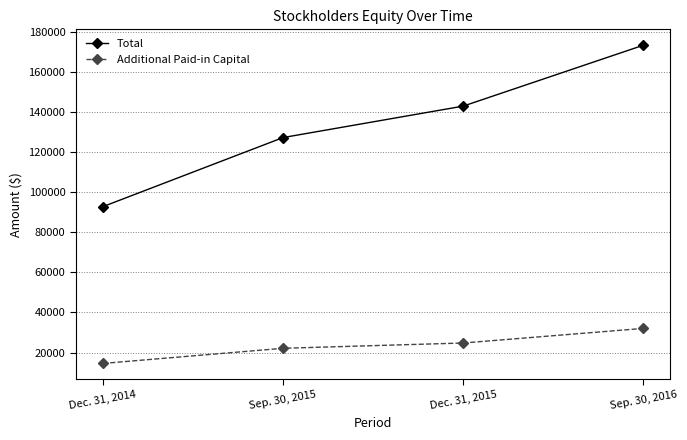

At which category does the chart reach its minimum across all series?

Dec. 31, 2014